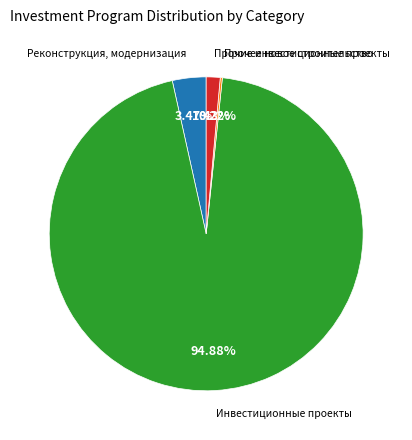

Do Инвестиционные проекты and Реконструкция, модернизация together represent more than half of the pie?

Yes